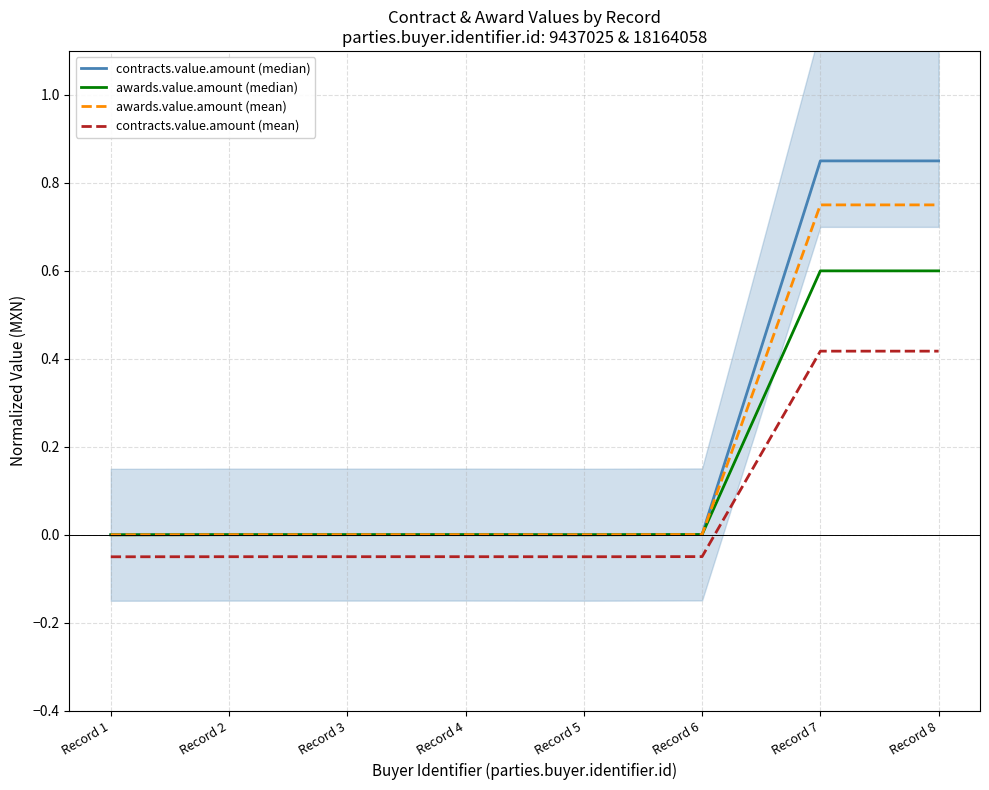

True or false: awards.value.amount (median) has more than 0 points higher than both neighbors.

True